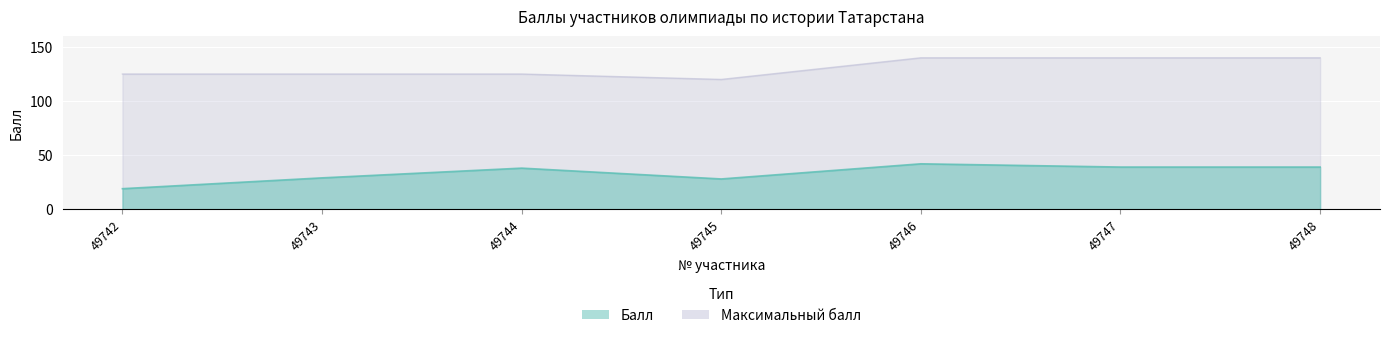

What is the minimum value for Максимальный балл?

120